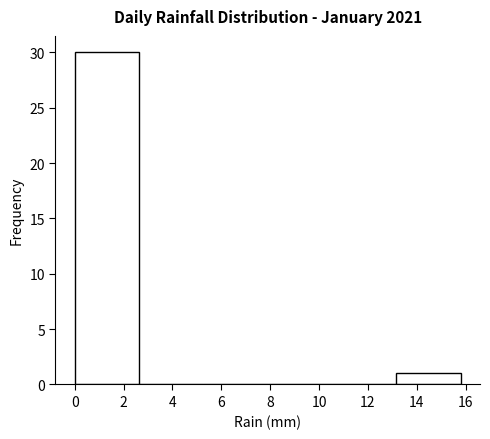

Reading left to right, transcribe this chart: for each bar, give the range it covers on the x-axis and its height. Neither the bar edges nor the heights are printed on the chart, so give them approximately, as read against the axes.

0.0 to 2.6: 30
2.6 to 5.2: 0
5.2 to 8.0: 0
8.0 to 10.6: 0
10.6 to 13.2: 0
13.2 to 15.8: 1